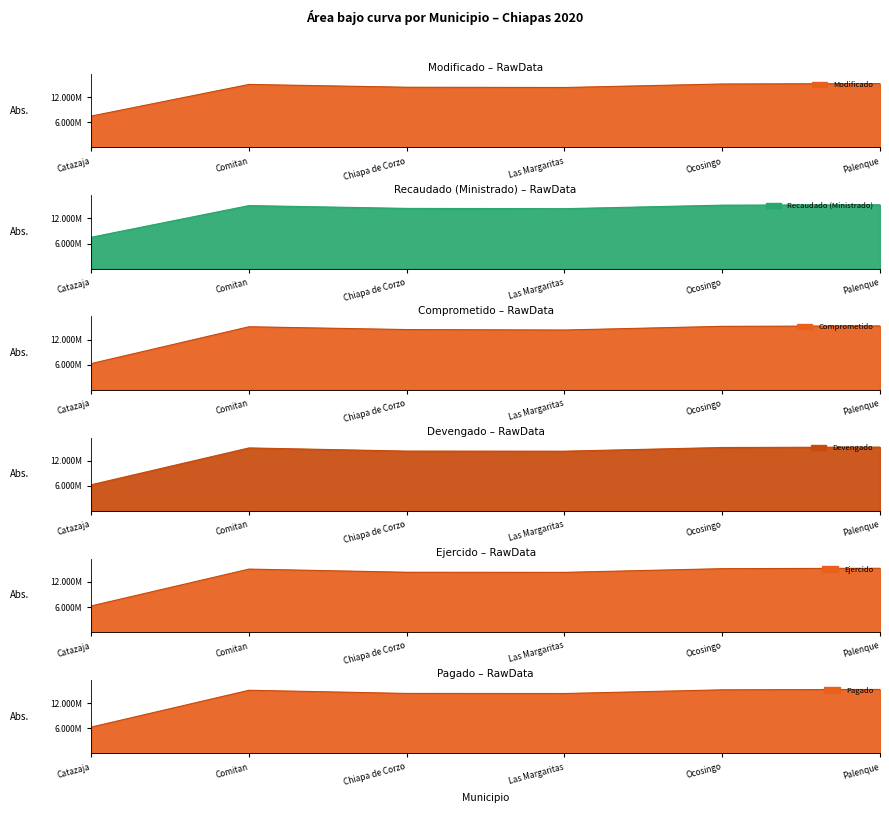

At how many categories does at least one series exceed 7814957?

5